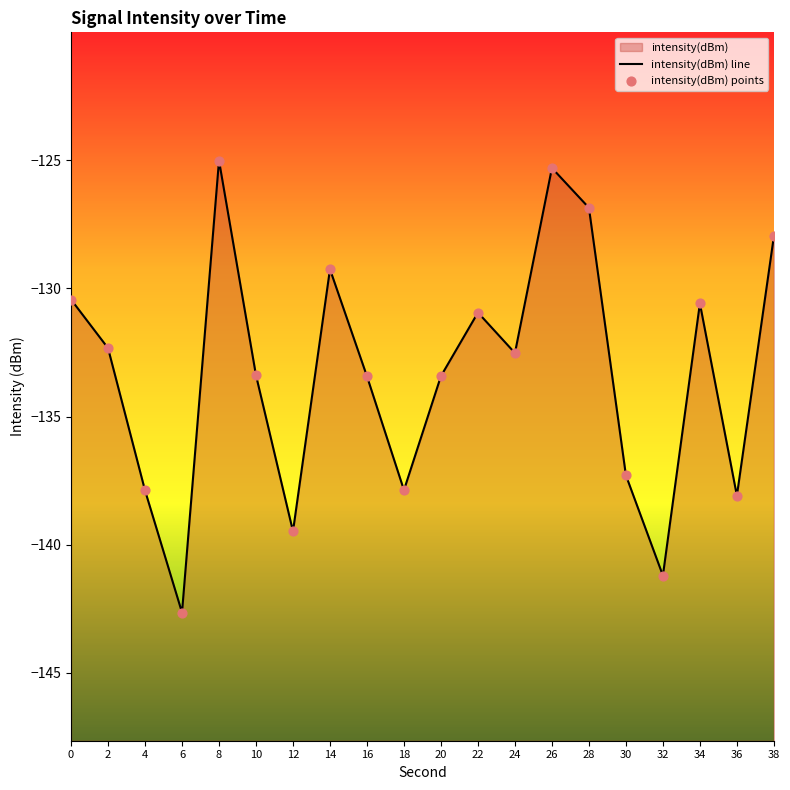

At how many categories does at least one series exceed -137?

13